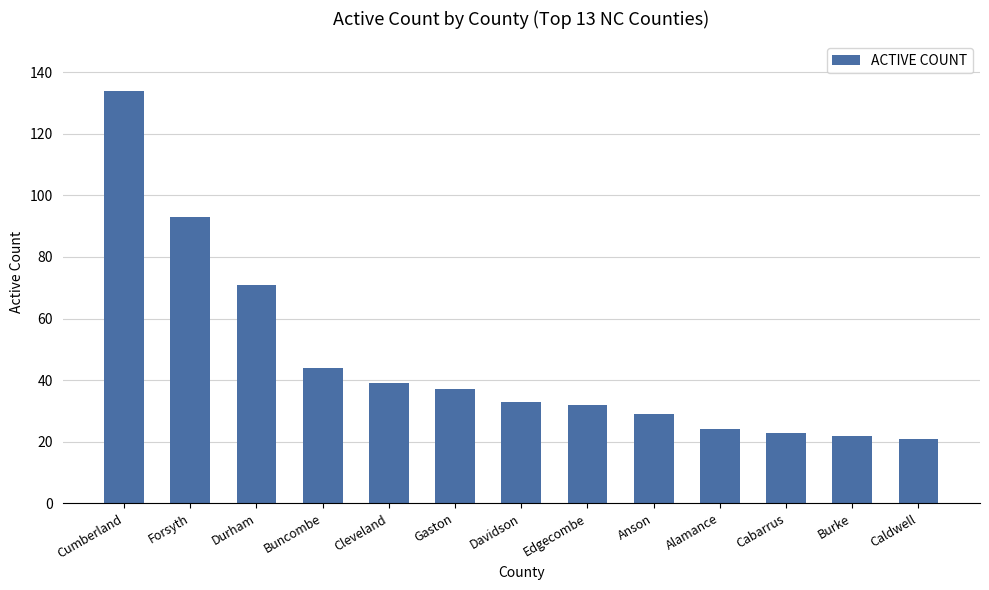

Which label corresponds to the largest value in the chart?

Cumberland